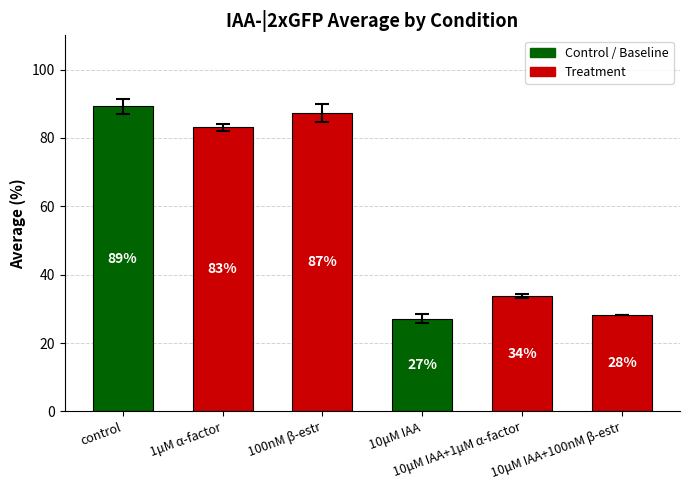

What is the label of the 6th bar from the right?

control